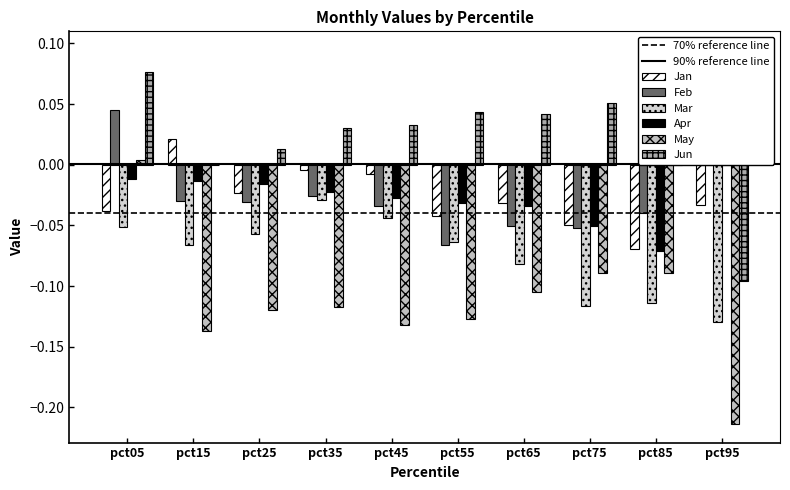

What is the sum of all Feb values?

-0.2